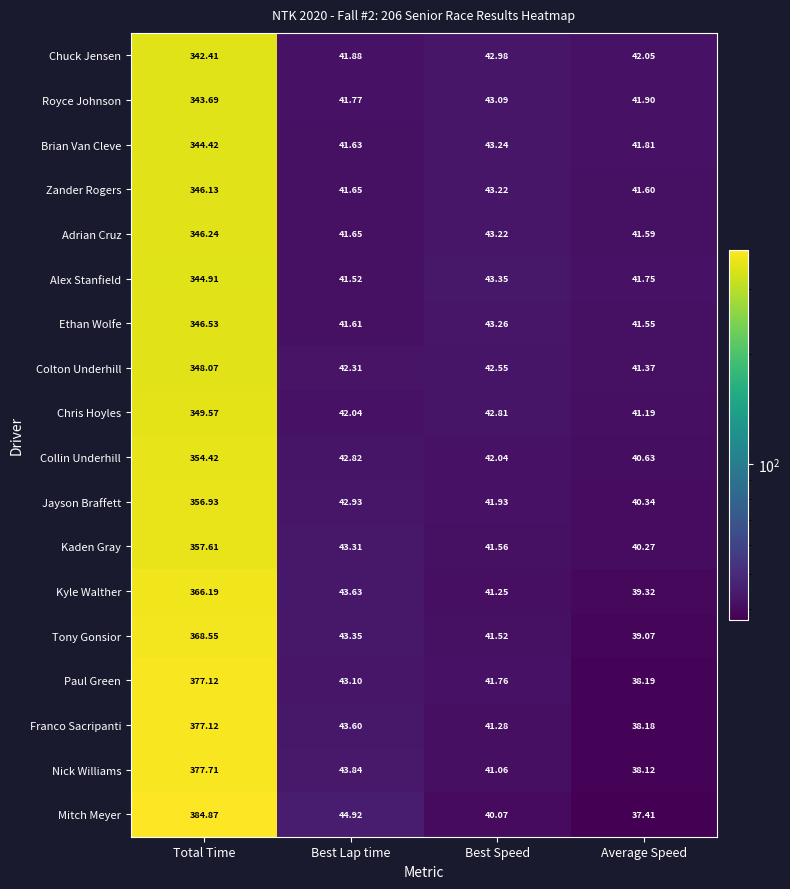

How many distinct data groups are displayed?

18